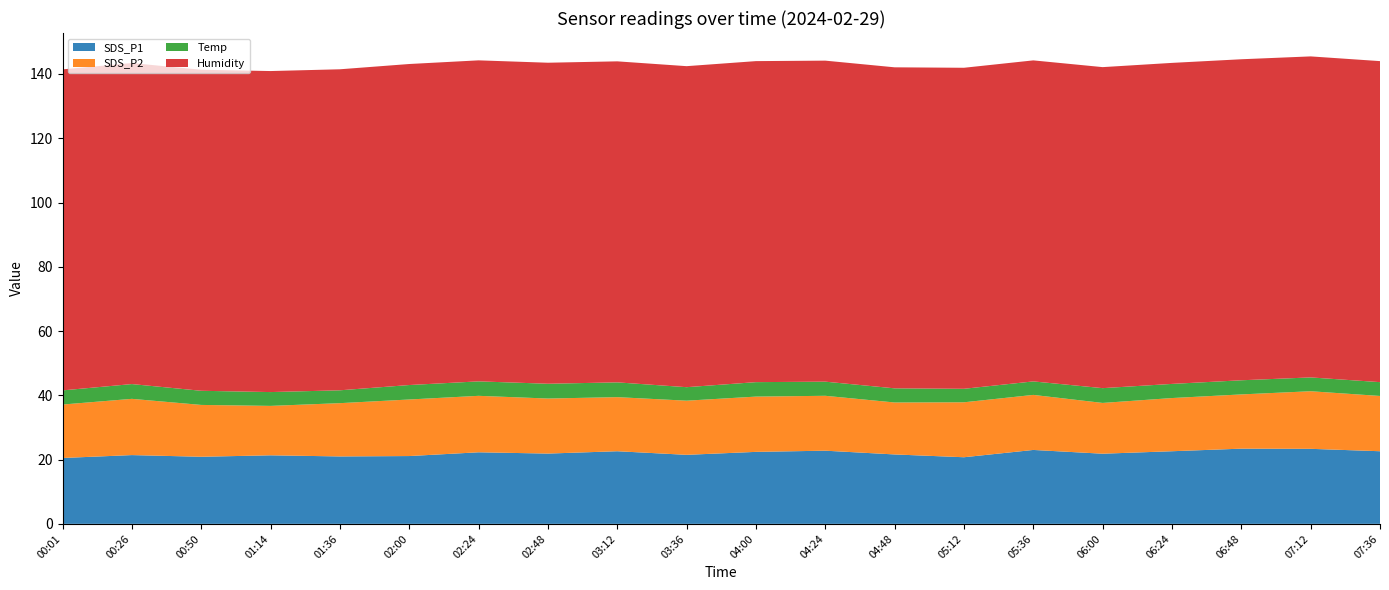

Reading right to left, transcribe all the data shown in this chart.

SDS_P1: 22.6	23.4	23.4	22.6	21.8	23.0	20.7	21.6	22.8	22.4	21.5	22.6	21.9	22.3	21.1	21.0	21.3	20.9	21.4	20.5
SDS_P2: 17.2	17.9	16.9	16.6	15.8	17.1	17.1	16.2	17.1	17.2	16.9	16.8	17.1	17.6	17.6	16.6	15.4	16.1	17.5	16.6
Temp: 4.3	4.3	4.4	4.4	4.6	4.2	4.2	4.4	4.4	4.5	4.2	4.6	4.6	4.5	4.5	4.0	4.3	4.4	4.6	4.4
Humidity: 99.9	99.9	99.9	99.9	99.9	99.9	99.9	99.9	99.9	99.9	99.9	99.9	99.9	99.9	99.9	99.9	99.9	99.9	99.9	99.9